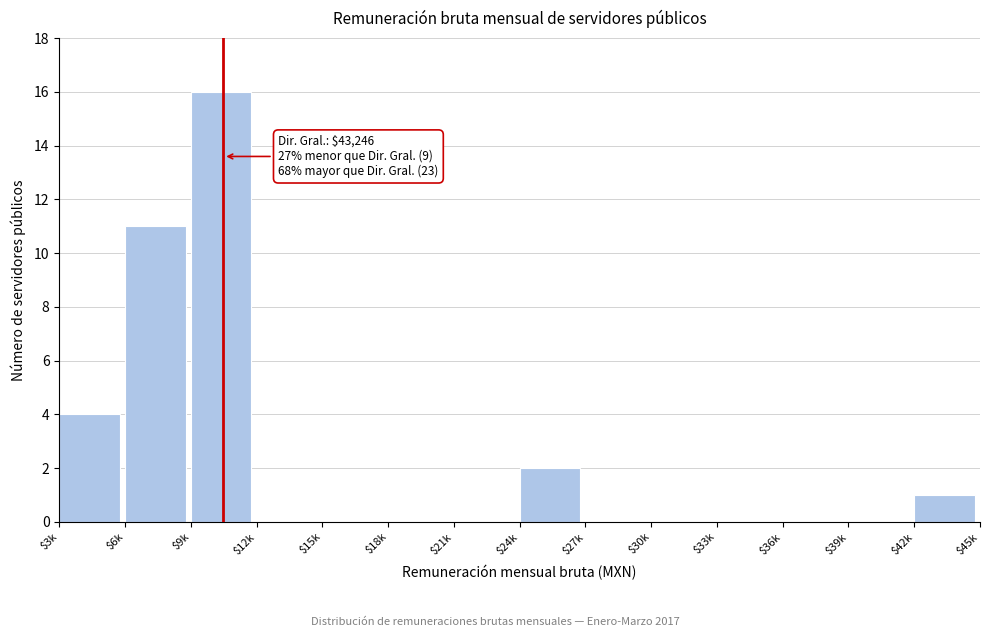

What is the sum of all values?

34